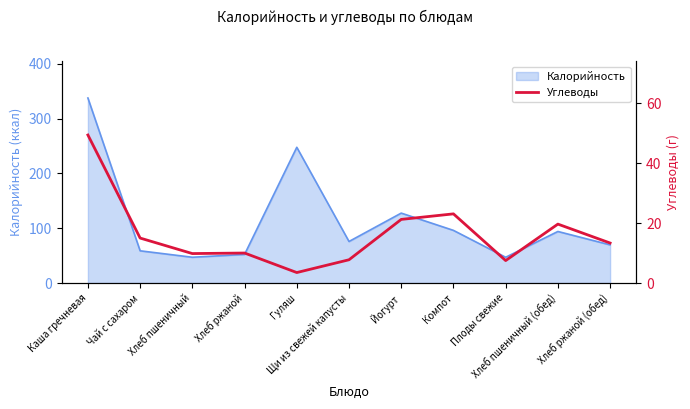

Rank the categories by value from lowest to highest.

Гуляш, Плоды свежие, Щи из свежей капусты, Хлеб пшеничный, Хлеб ржаной, Хлеб ржаной (обед), Чай с сахаром, Хлеб пшеничный (обед), Йогурт, Компот, Каша гречневая